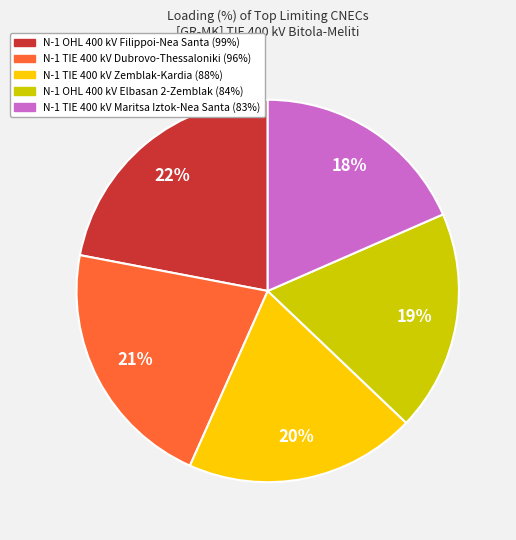

Which has a higher value, N-1 TIE 400 kV Dubrovo-Thessaloniki (96%) or N-1 TIE 400 kV Maritsa Iztok-Nea Santa (83%)?

N-1 TIE 400 kV Dubrovo-Thessaloniki (96%)